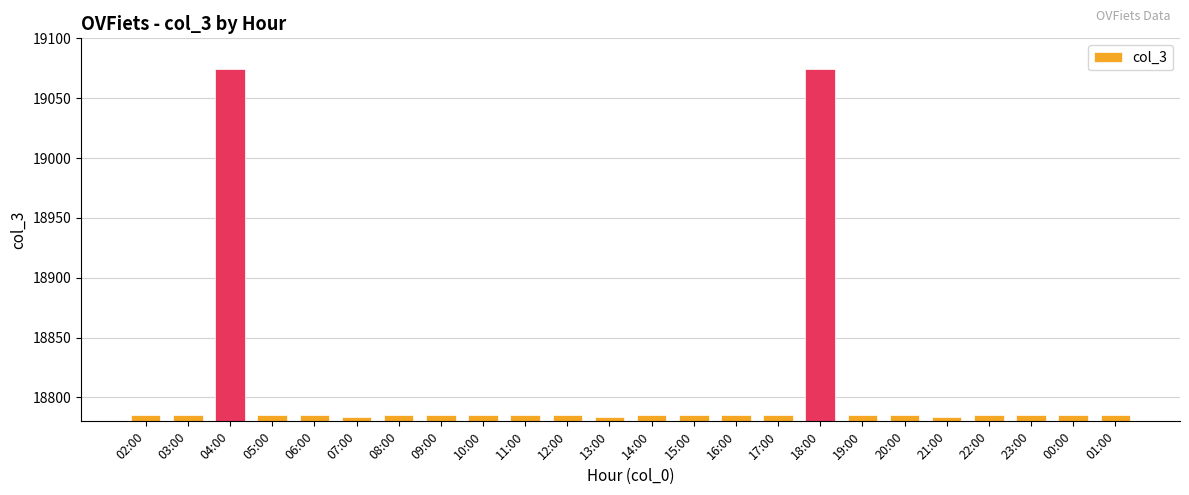

What is the smallest value displayed?

18784